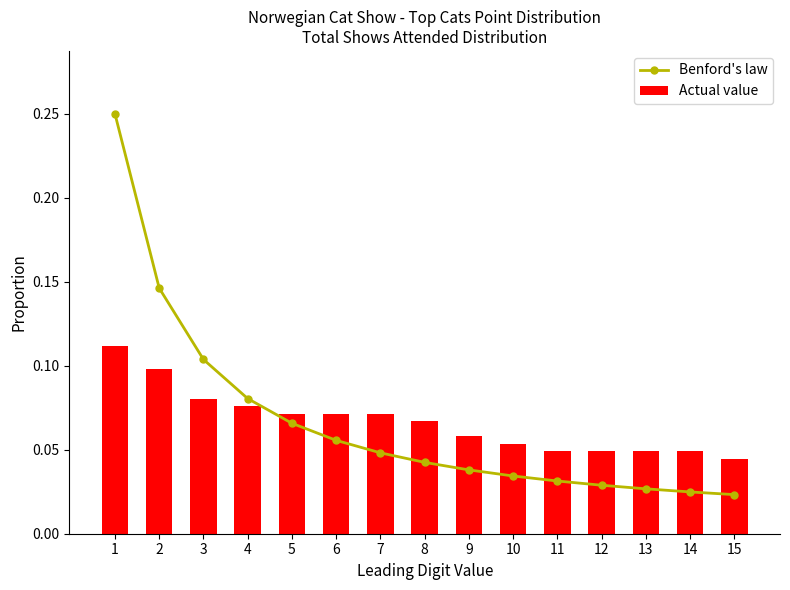

Is it true that Actual value equals 0.0 at 5?

False